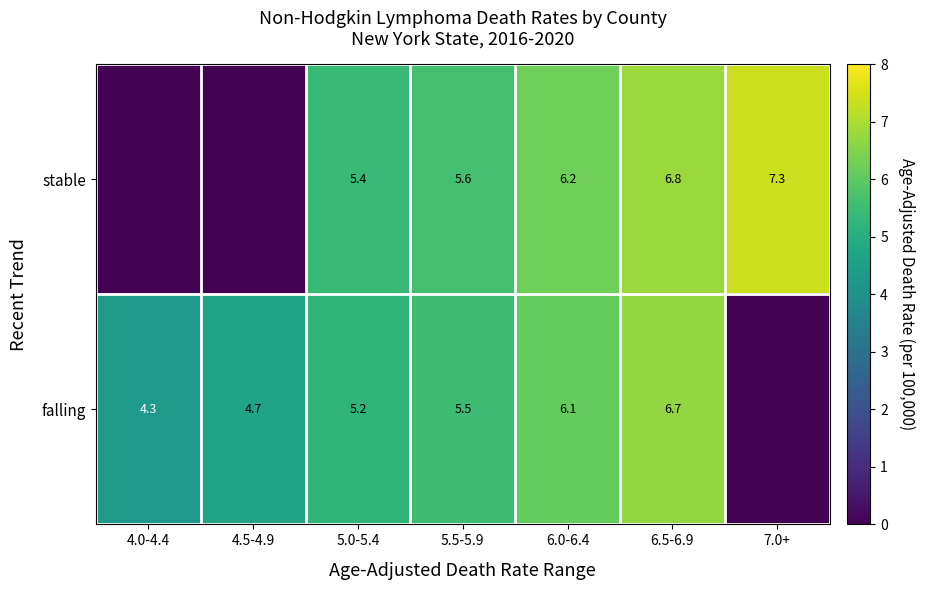

At which category is the sum across all series the highest?

6.5-6.9